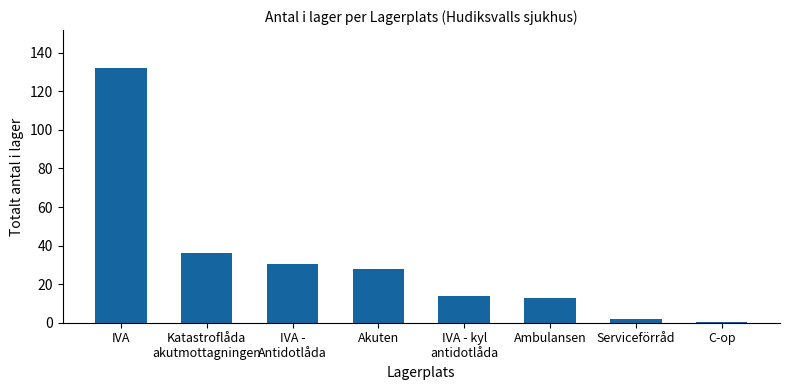

What is the ratio of the value at IVA to the value at IVA -
Antidotlåda?

4.3